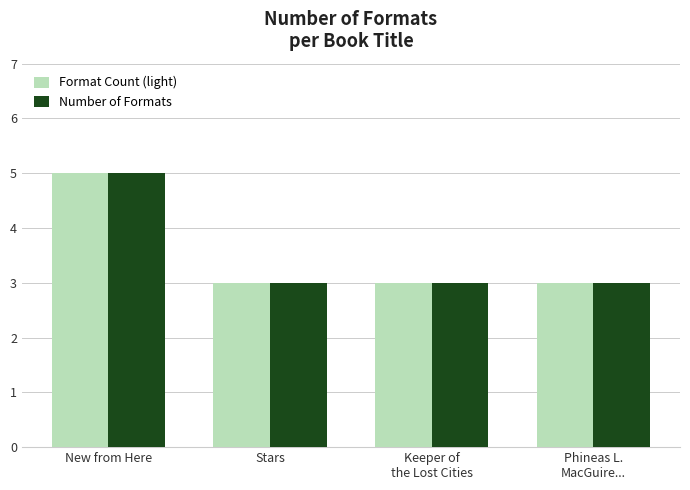

At which category is the sum across all series the highest?

New from Here